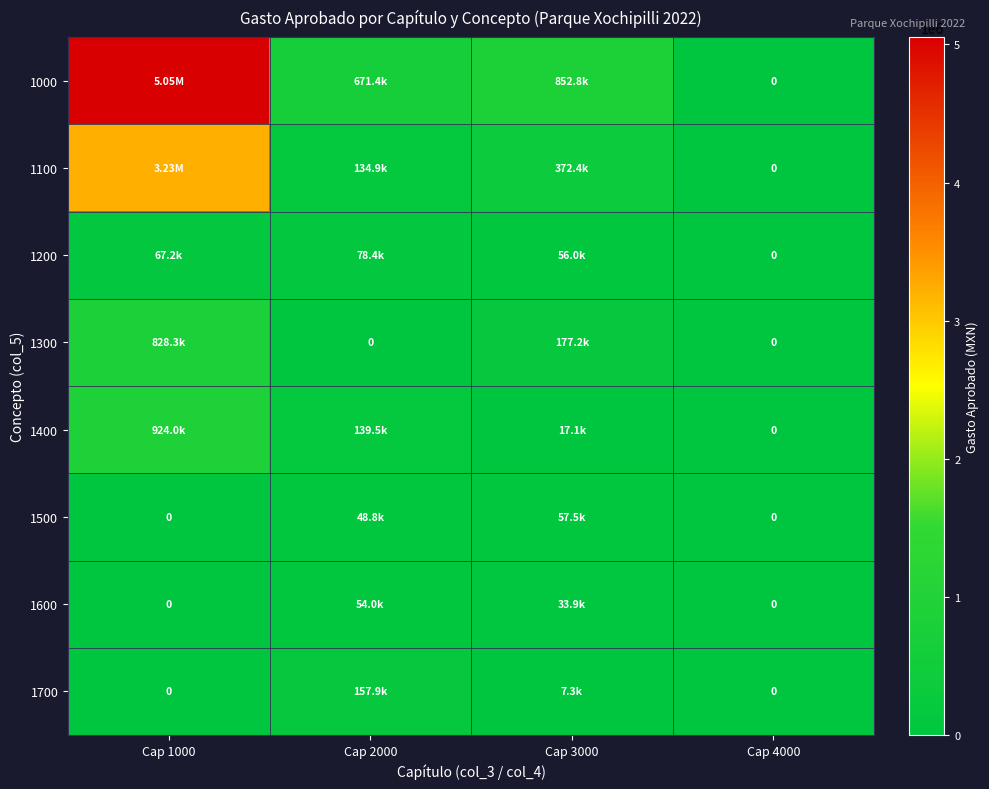

True or false: 1500 has a value of 57500.0 at Cap 3000.

True